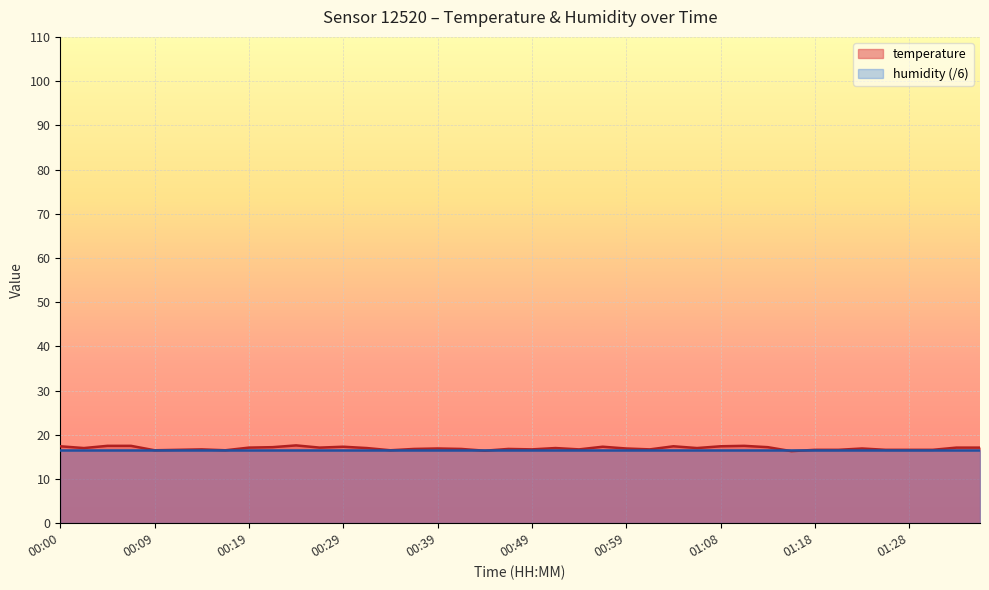

How many data points does each series have?

40